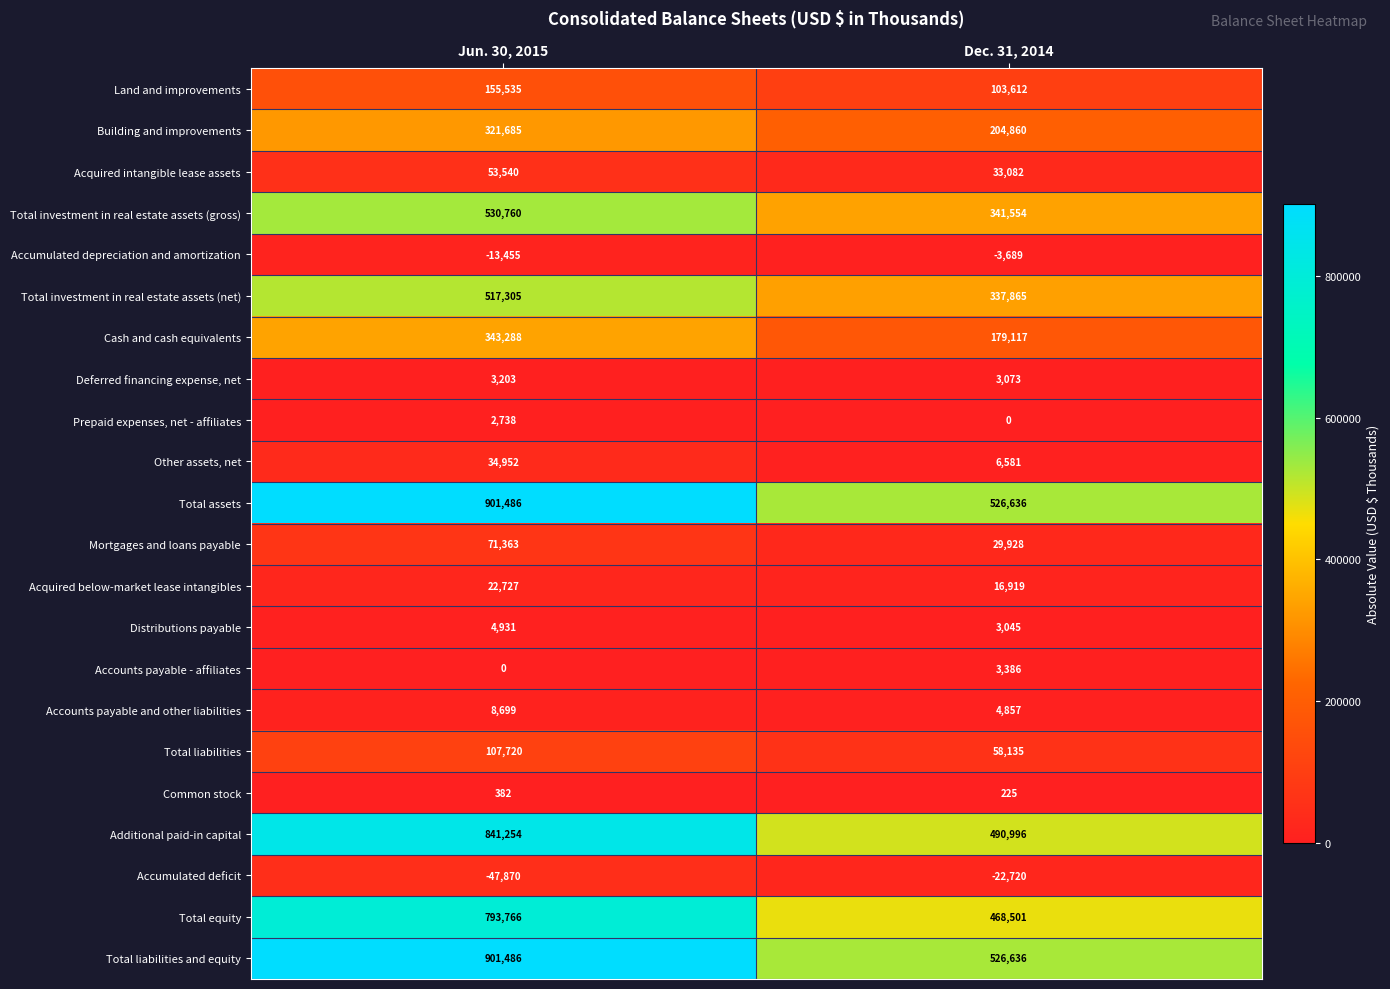

At how many categories does at least one series exceed 106198?

2